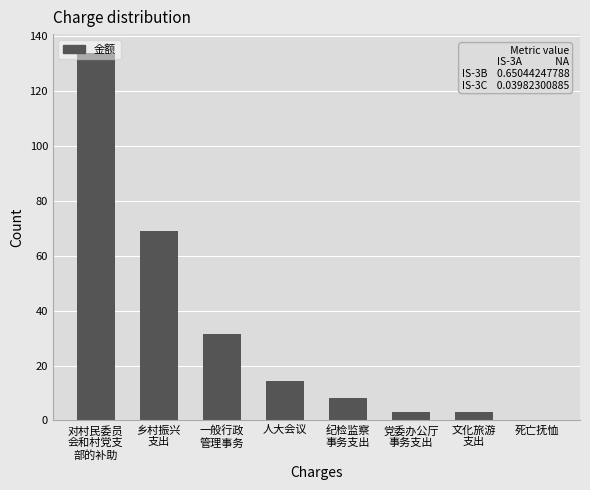

What is the greatest value displayed?

134.0